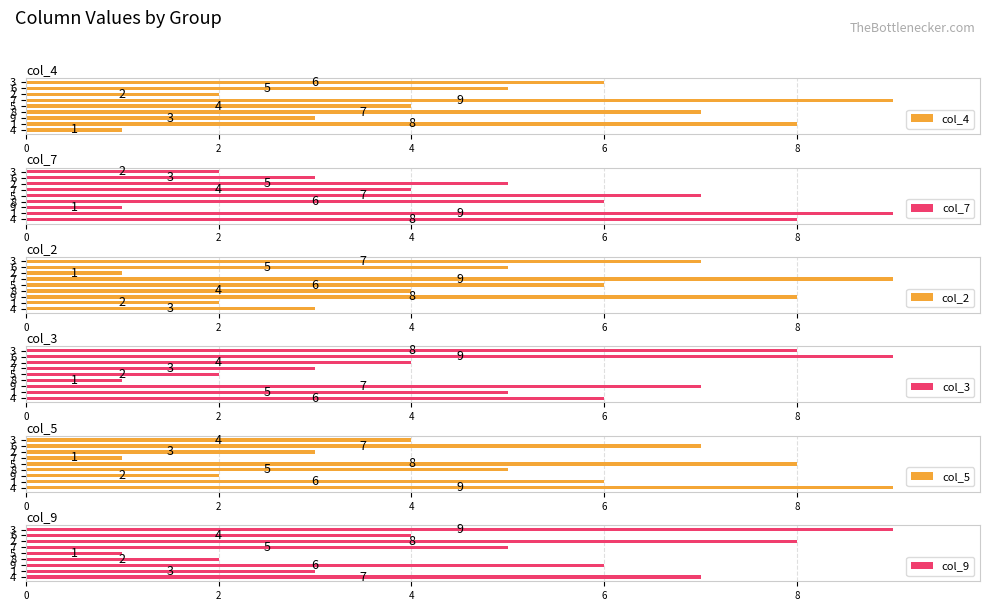

What is the maximum value shown in the chart?

9